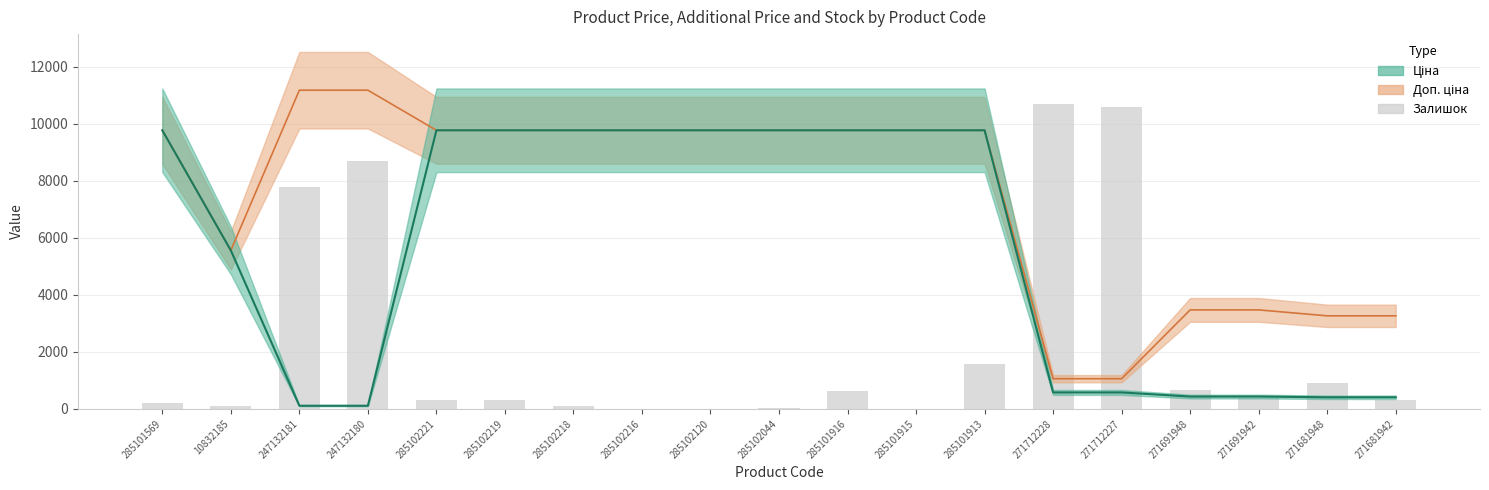

How many values are below 330?

8